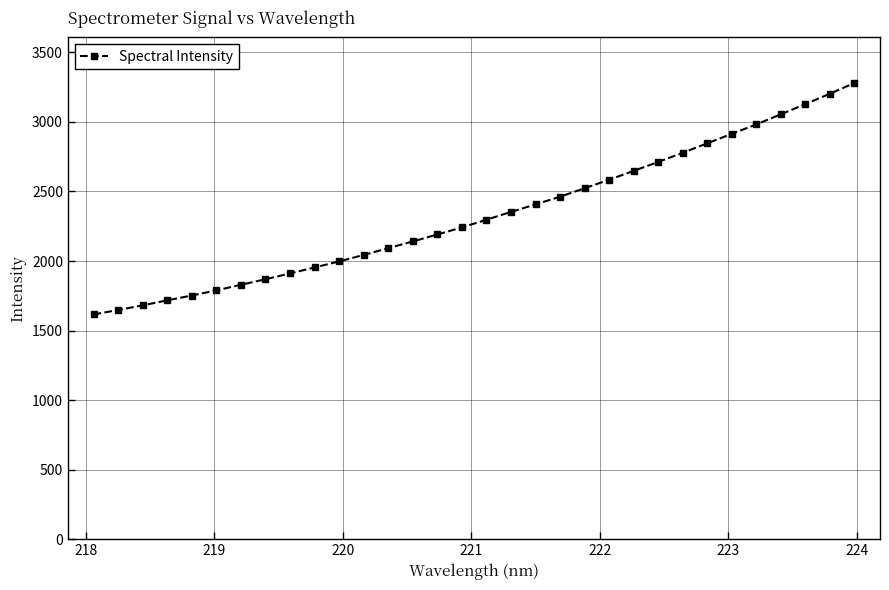

How many distinct data groups are displayed?

1